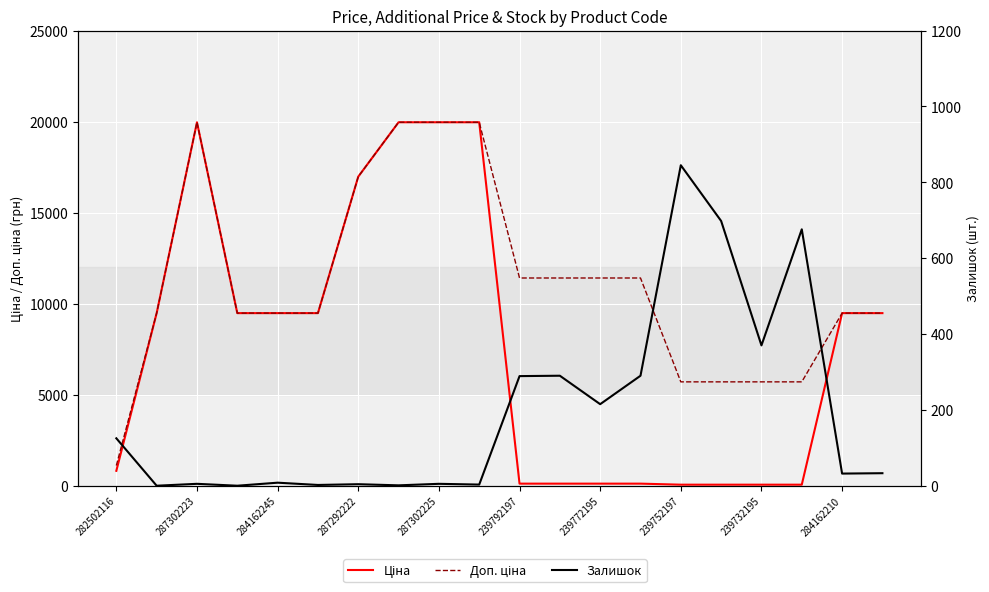

Which series changed the most between 287292222 and 239732195?

Ціна